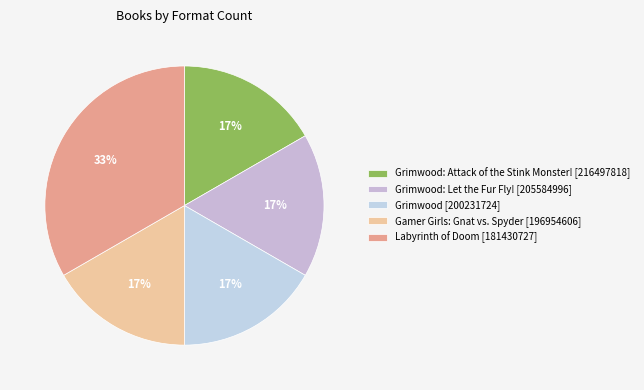

Combined, do Grimwood: Attack of the Stink Monster! [216497818] and Gamer Girls: Gnat vs. Spyder [196954606] account for over 50%?

No